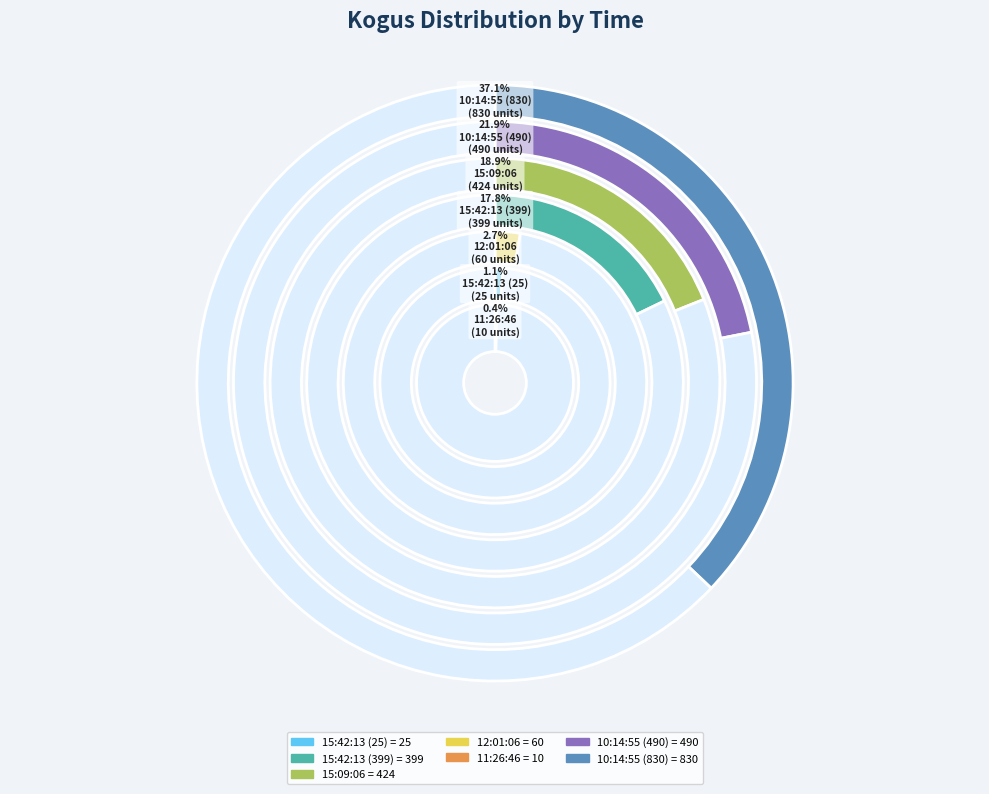

Is 11:26:46 the majority of the pie?

No